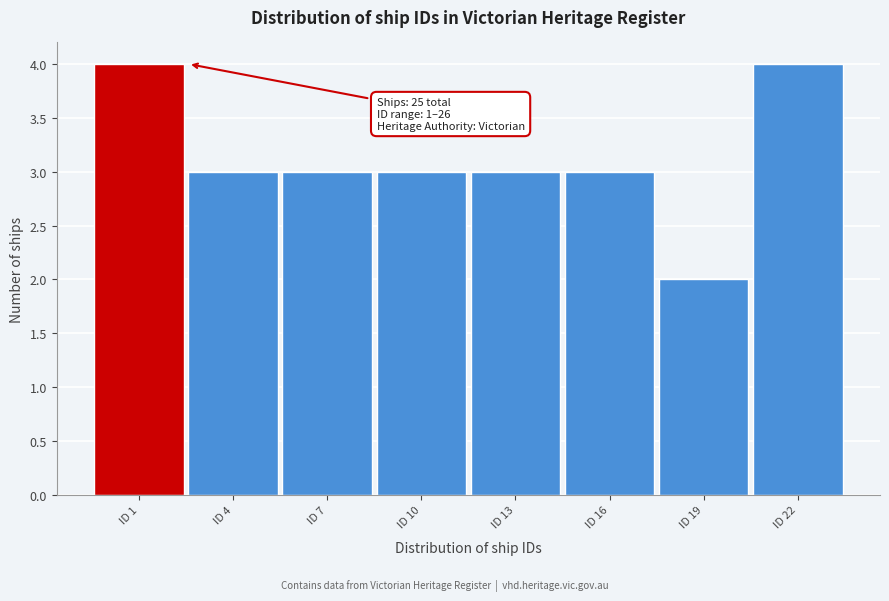

Reading right to left, extract all data points from this chart.

4	2	3	3	3	3	3	4